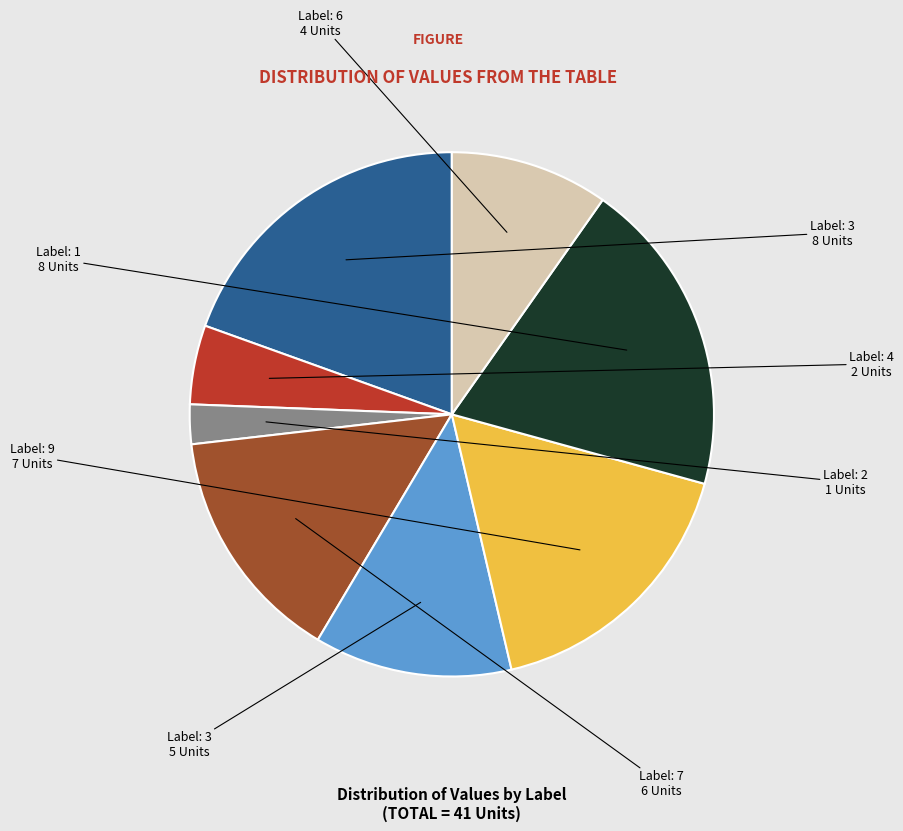

Does any single category account for the majority?

No